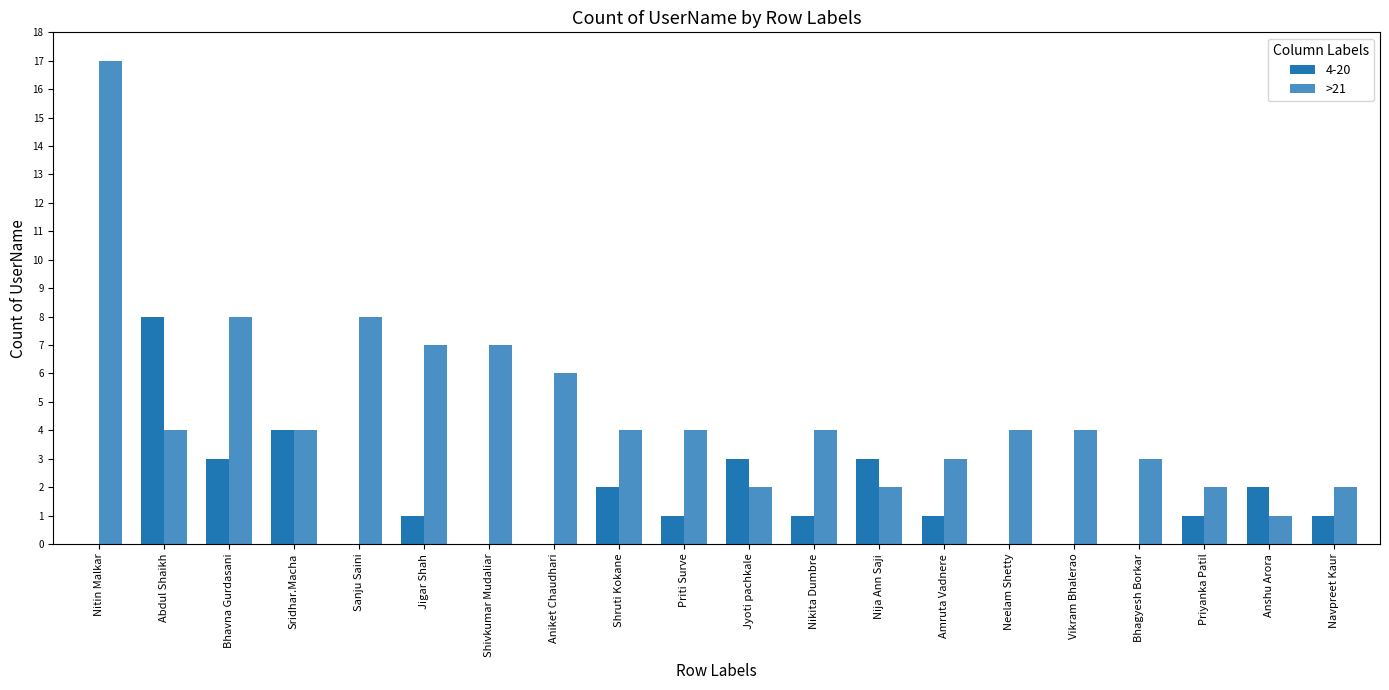

Are the bars horizontal?

No